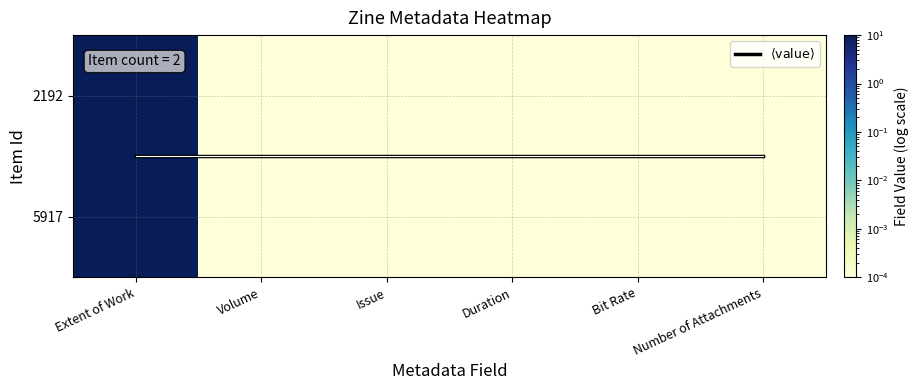

The value of $\langle \mathrm{value} \rangle$ at Volume is 0.1. True or false?

False